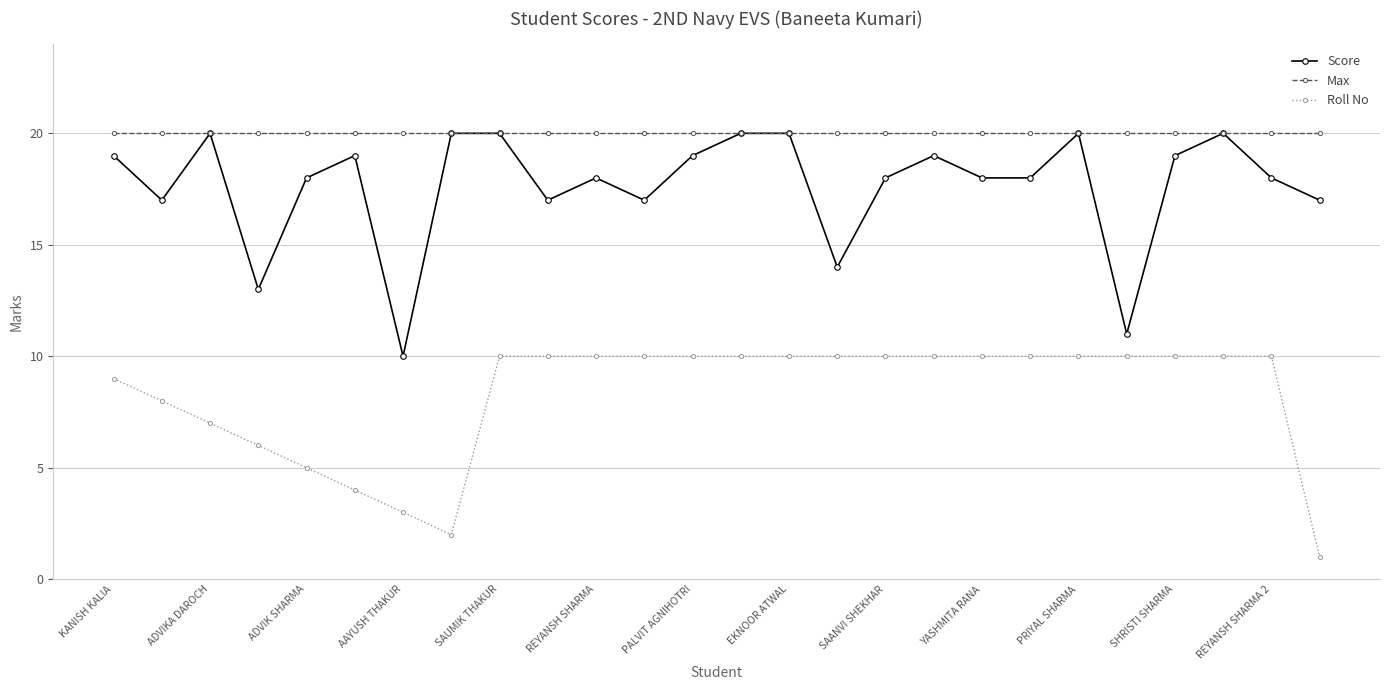

Rank the series by their average value, from highest to lowest.

Max, Score, Roll No